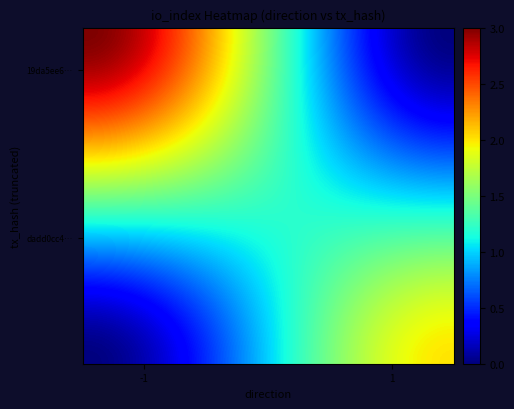

Reading right to left, transcribe all the data shown in this chart.

dadd0cc4e716798b8c433a67221256dd5cfcadb: 3	-1
19da5ee60b95e12e2e3fa736c6be2862f1837e4: 2	1